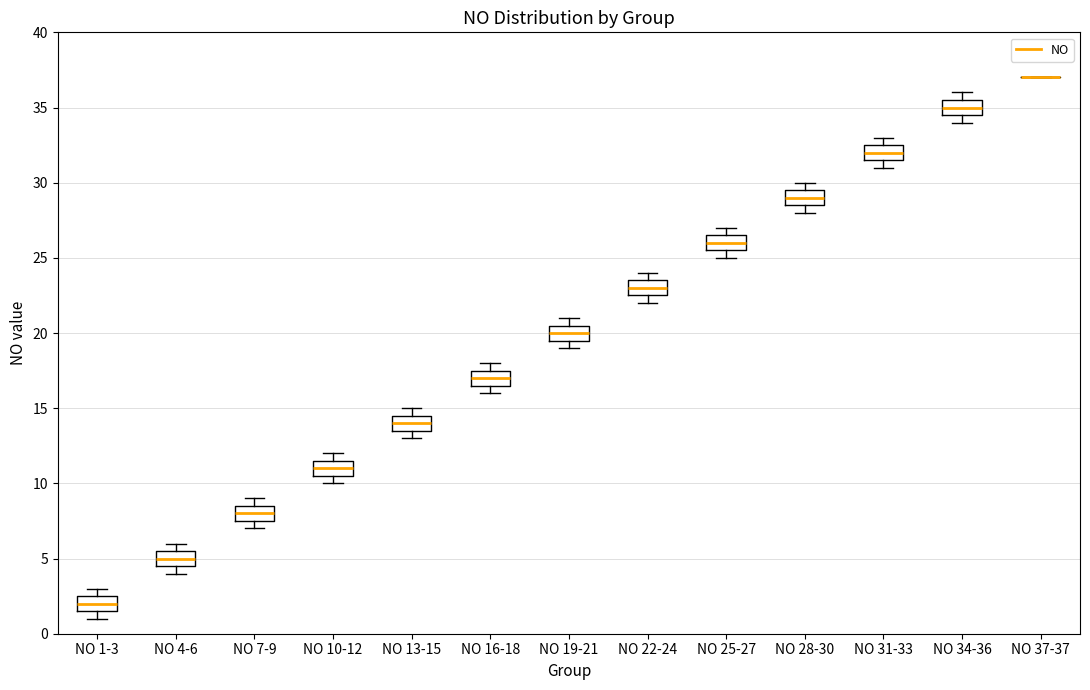

Reading left to right, transcribe this box plot: for each box, give where its median line is, the range the box spans, and where its two whiskers end, as read against the y-axis. The values are not printed on the chart, so give them approximately, as read against the axis.

NO 1-3: median 2.0, box 1.5 to 2.5, whiskers 1.0 to 3.0
NO 4-6: median 5.0, box 4.5 to 5.5, whiskers 4.0 to 6.0
NO 7-9: median 8.0, box 7.5 to 8.5, whiskers 7.0 to 9.0
NO 10-12: median 11.0, box 10.5 to 11.5, whiskers 10.0 to 12.0
NO 13-15: median 14.0, box 13.5 to 14.5, whiskers 13.0 to 15.0
NO 16-18: median 17.0, box 16.5 to 17.5, whiskers 16.0 to 18.0
NO 19-21: median 20.0, box 19.5 to 20.5, whiskers 19.0 to 21.0
NO 22-24: median 23.0, box 22.5 to 23.5, whiskers 22.0 to 24.0
NO 25-27: median 26.0, box 25.5 to 26.5, whiskers 25.0 to 27.0
NO 28-30: median 29.0, box 28.5 to 29.5, whiskers 28.0 to 30.0
NO 31-33: median 32.0, box 31.5 to 32.5, whiskers 31.0 to 33.0
NO 34-36: median 35.0, box 34.5 to 35.5, whiskers 34.0 to 36.0
NO 37-37: box collapsed to a line at 37.0, whiskers 37.0 to 37.0